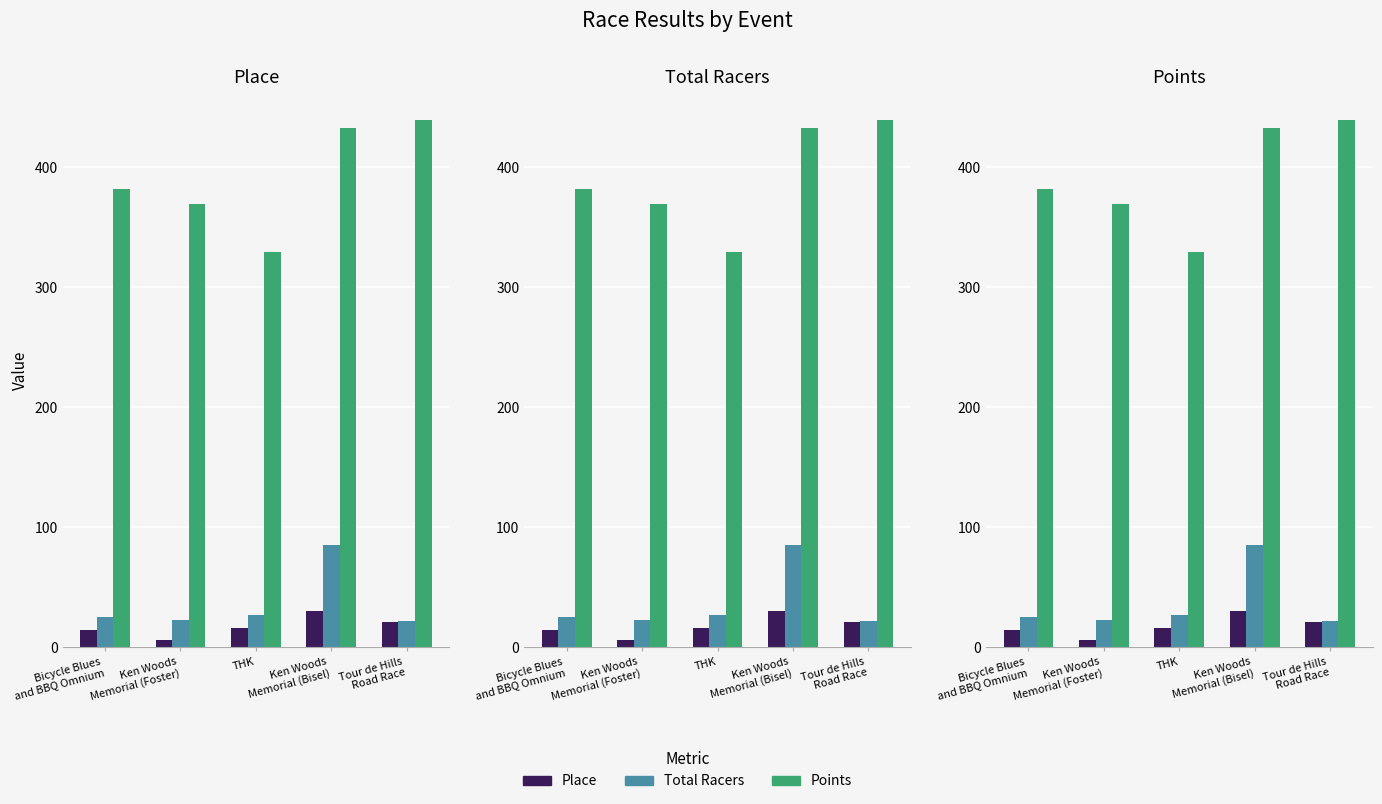

At Ken Woods
Memorial (Bisel), list the series in order from largest to smallest.

Points, Total Racers, Place